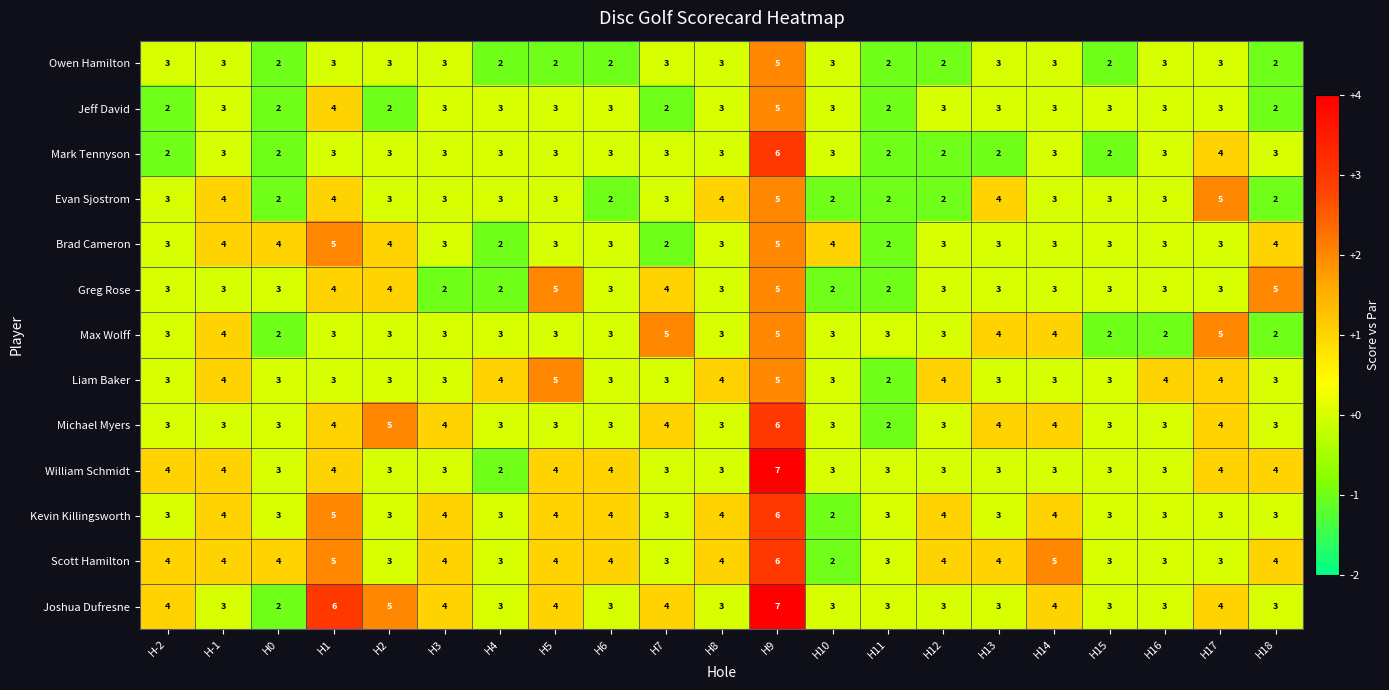

At which label does Joshua Dufresne first exceed 3?

H-2